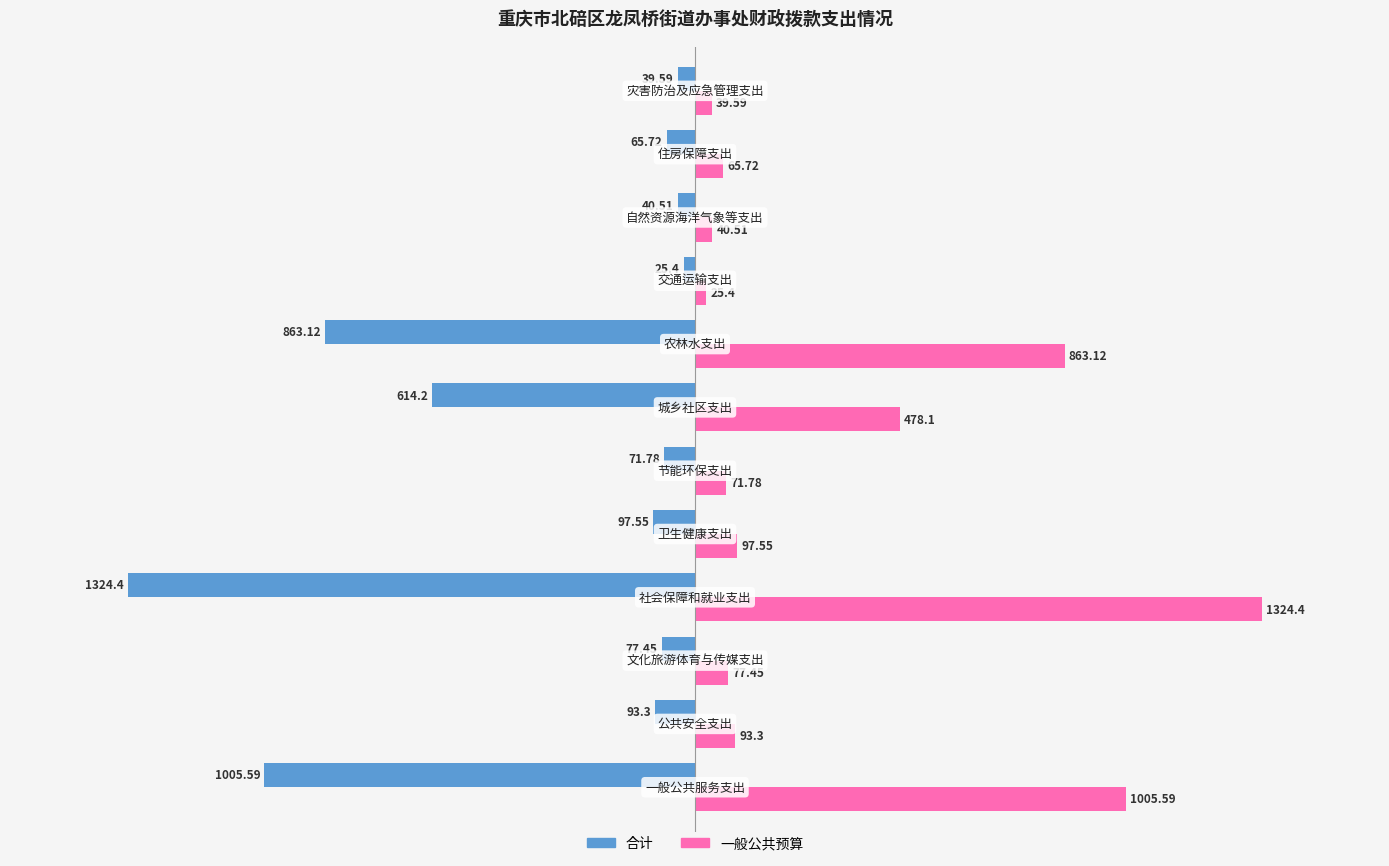

What is the sum of all 一般公共预算 values?

4182.5